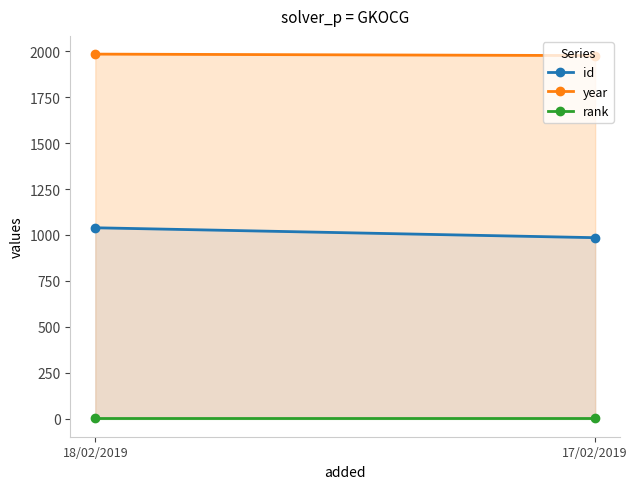

Reading left to right, extract all data points from this chart.

id: 18/02/2019=1039	17/02/2019=985
year: 18/02/2019=1985	17/02/2019=1977
rank: 18/02/2019=1	17/02/2019=1